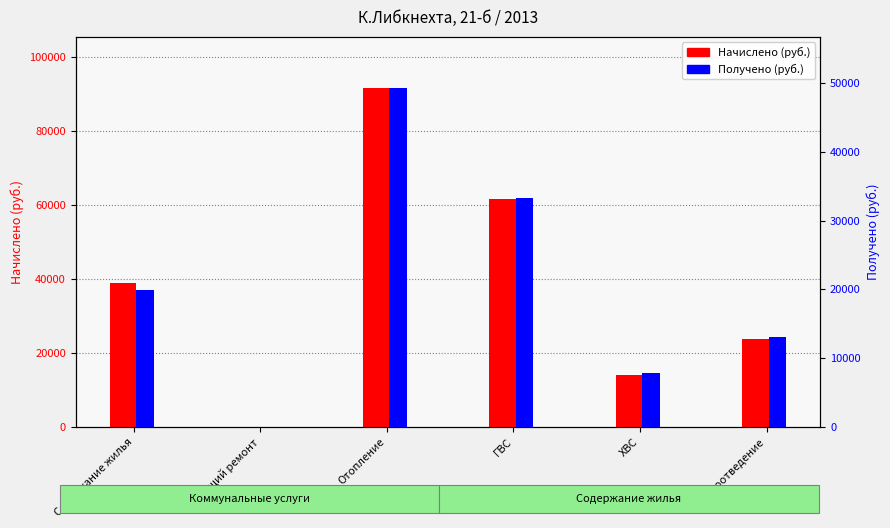

At which label is Получено (руб.) closest to 24664?

Содержание жилья